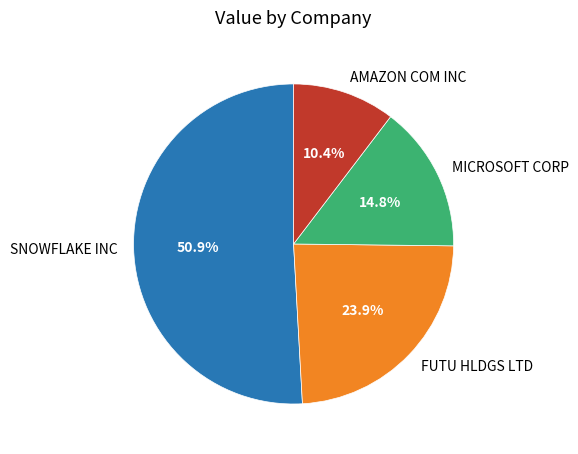

Rank the categories by value from highest to lowest.

SNOWFLAKE INC, FUTU HLDGS LTD, MICROSOFT CORP, AMAZON COM INC